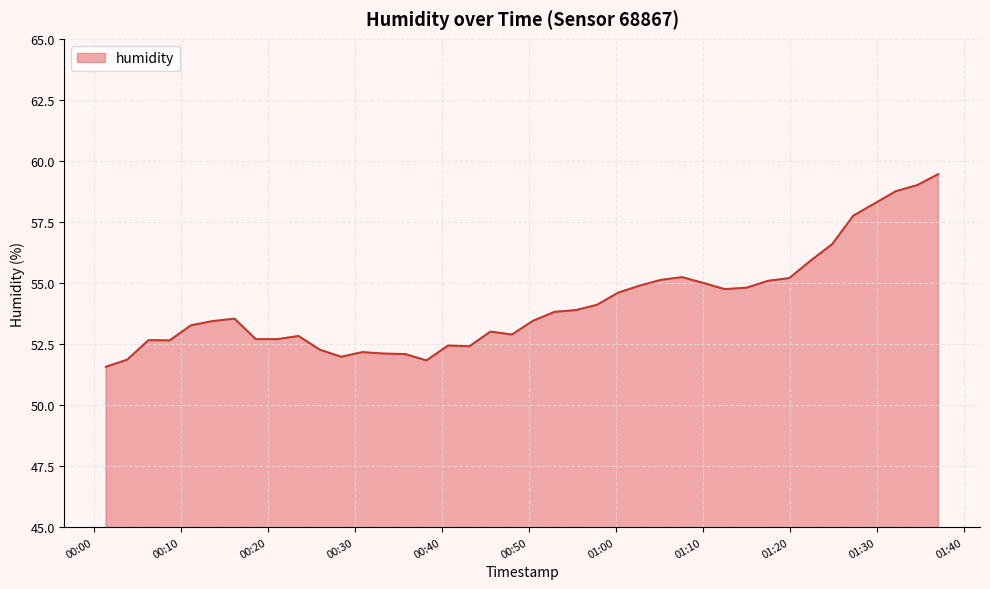

Does the chart display data point markers on the line(s)?

No